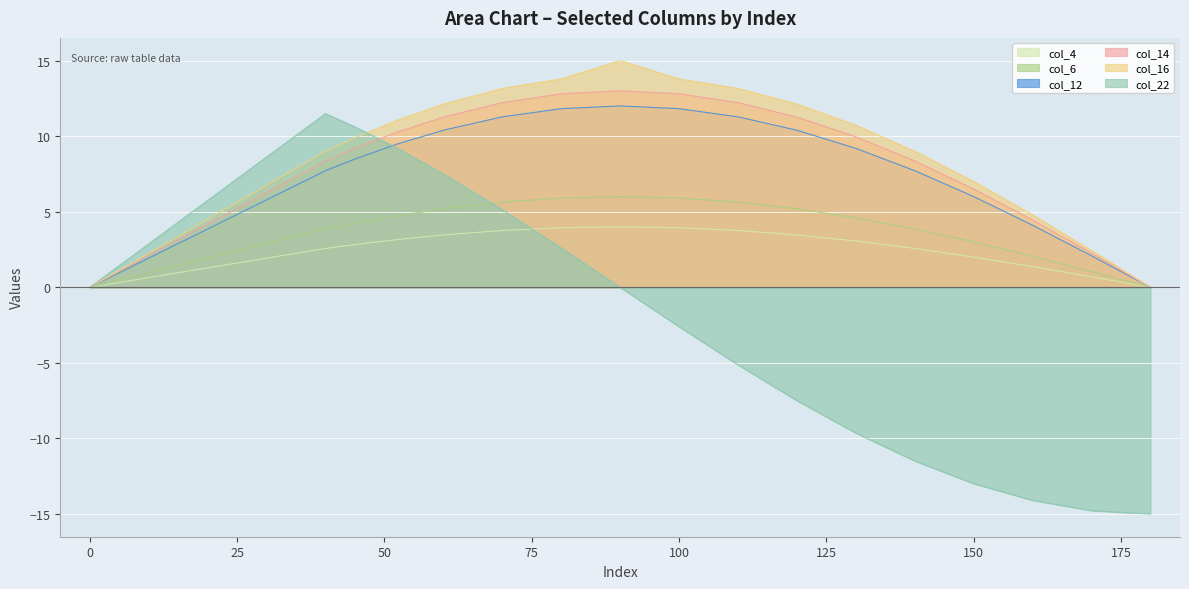

At which category is the sum across all series the highest?

70